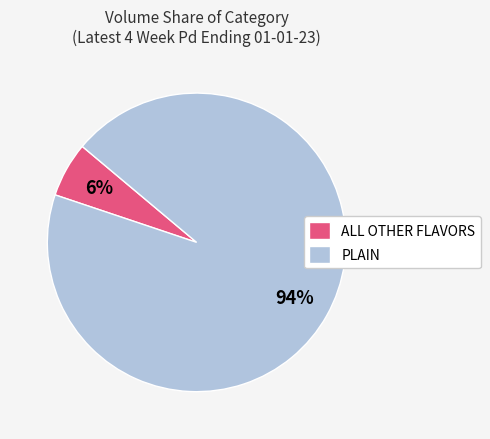

What is the majority slice?

PLAIN